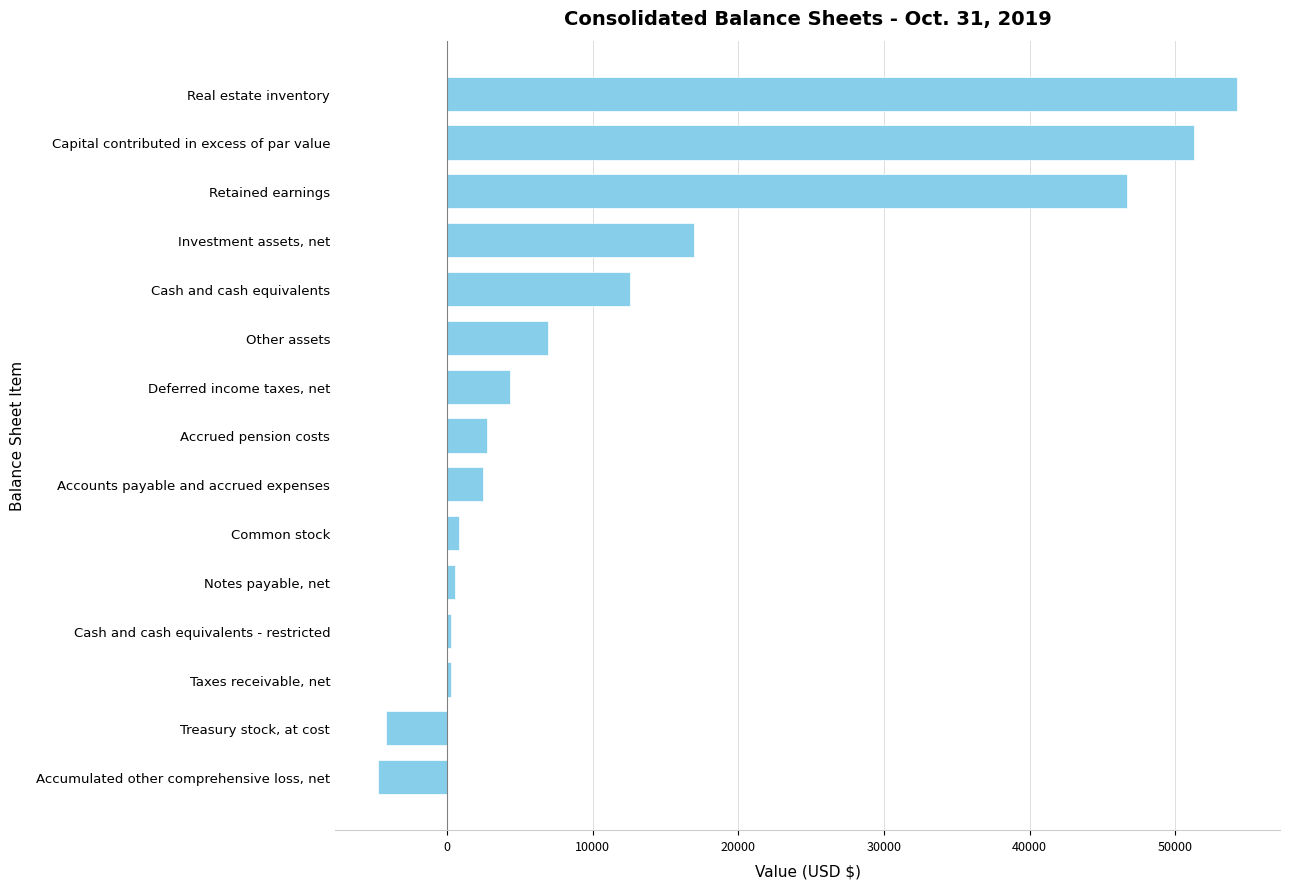

True or false: the data shows 3406 at Cash and cash equivalents.

False